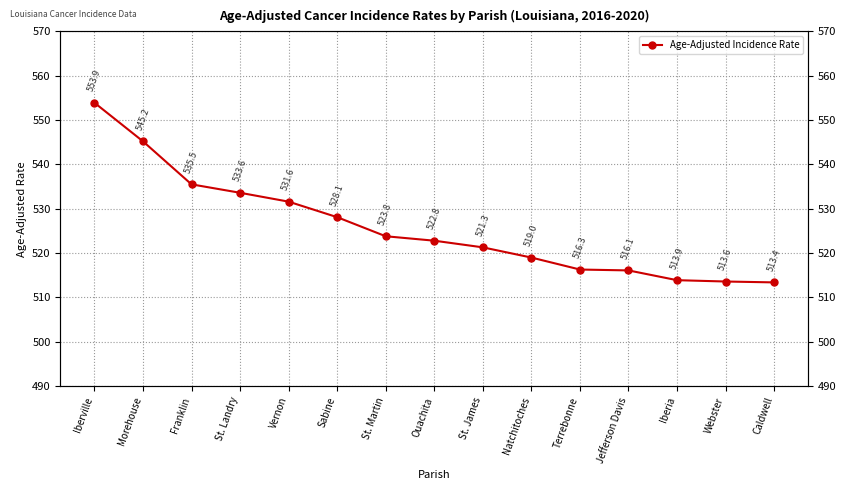

Between Natchitoches and Iberia, which is larger?

Natchitoches